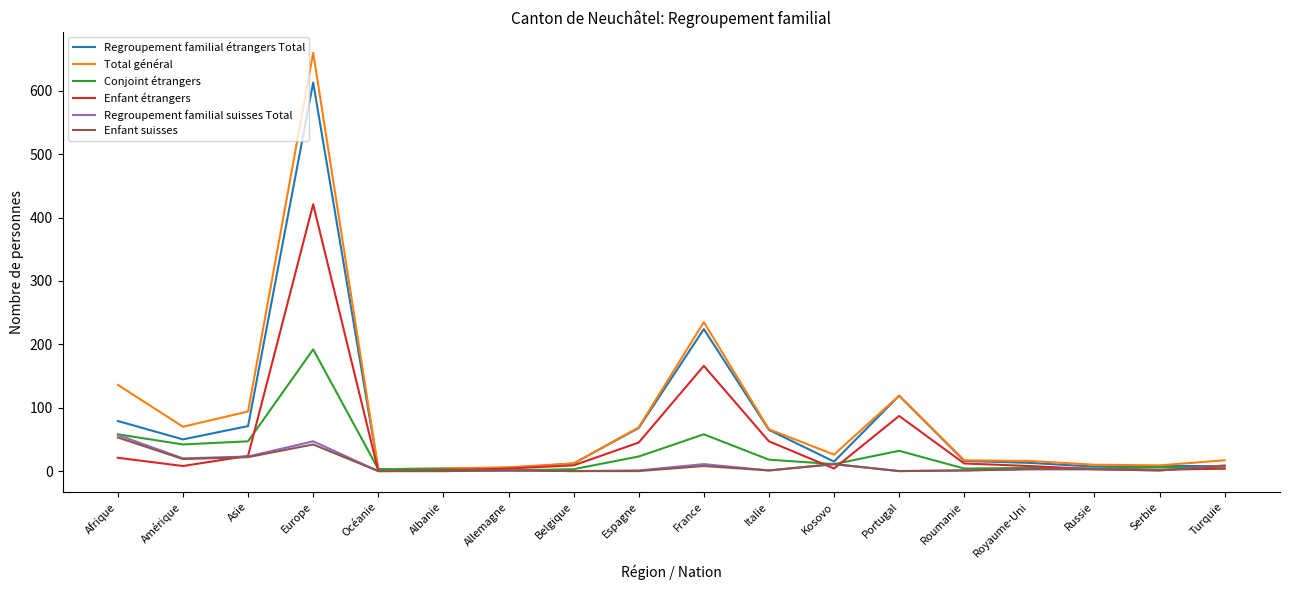

Between Europe and Océanie, which series saw the biggest shift?

Total général